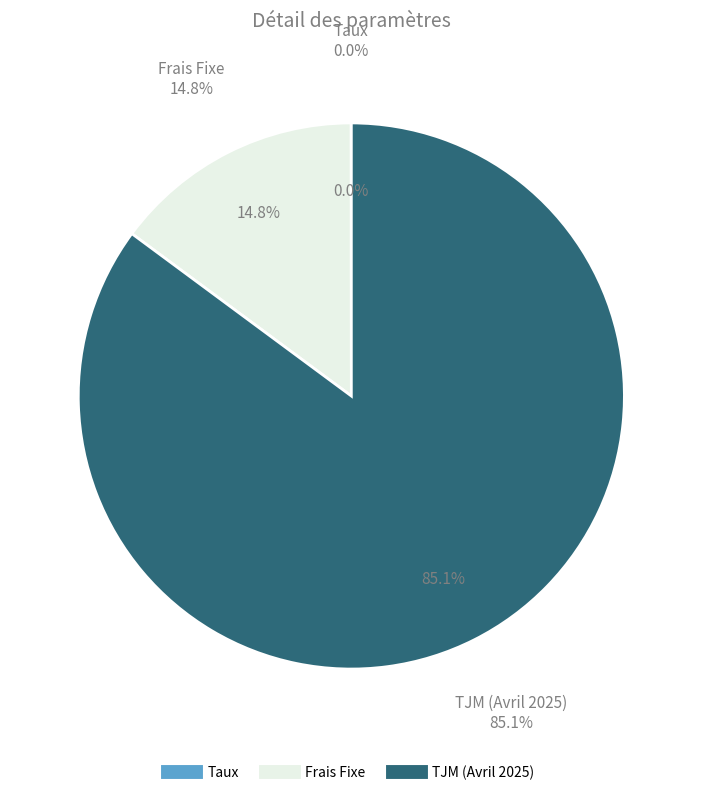

What percentage is the TJM (Avril 2025) slice, to the nearest percent?

85%